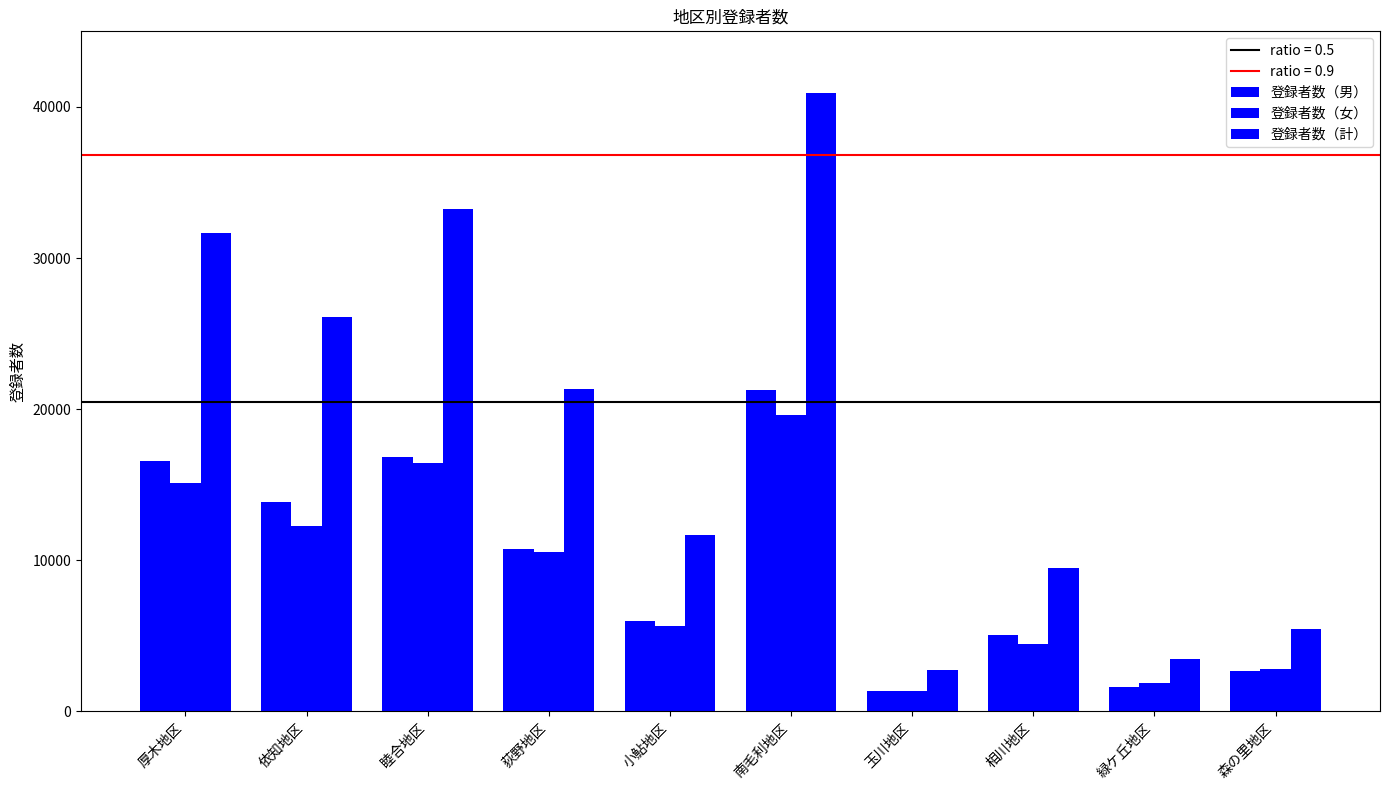

How many bars are there in total?

30